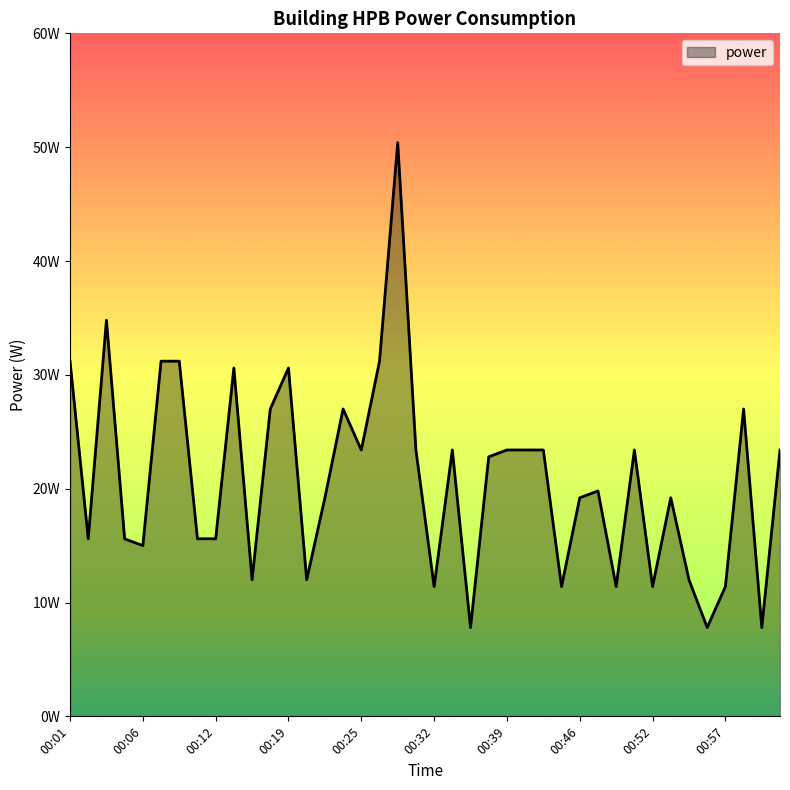

Is this an area chart (filled region under the line)?

Yes